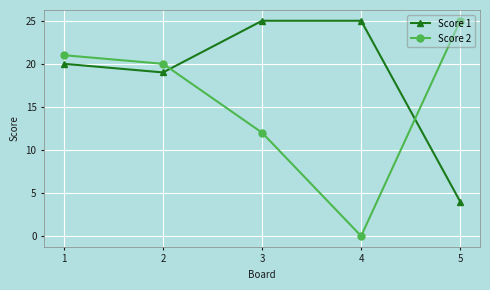

How many times do Score 1 and Score 2 cross each other?

2